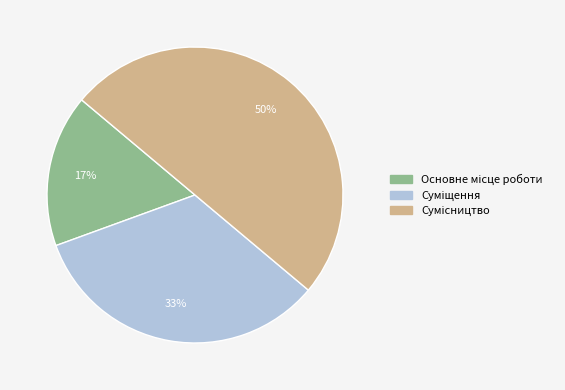

To the nearest percent, what is the difference between the largest and smallest slice percentages?

33%